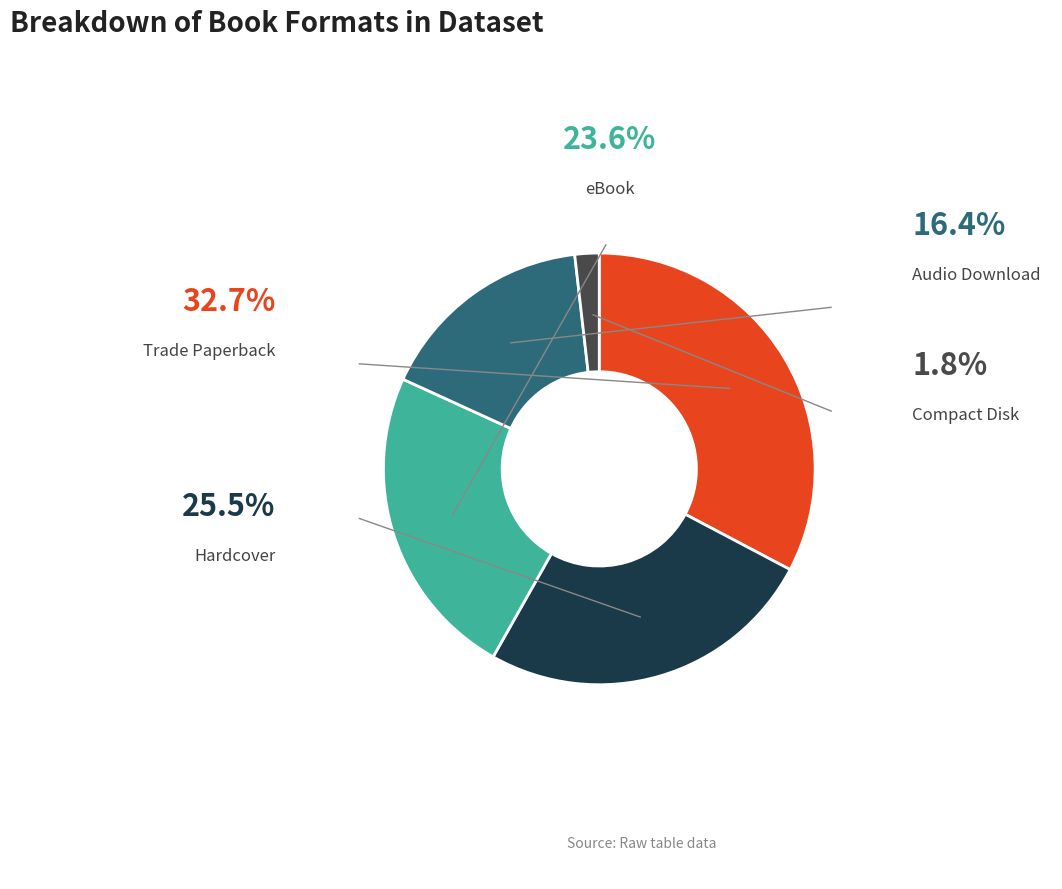

Is there any slice that represents more than half of the pie?

No